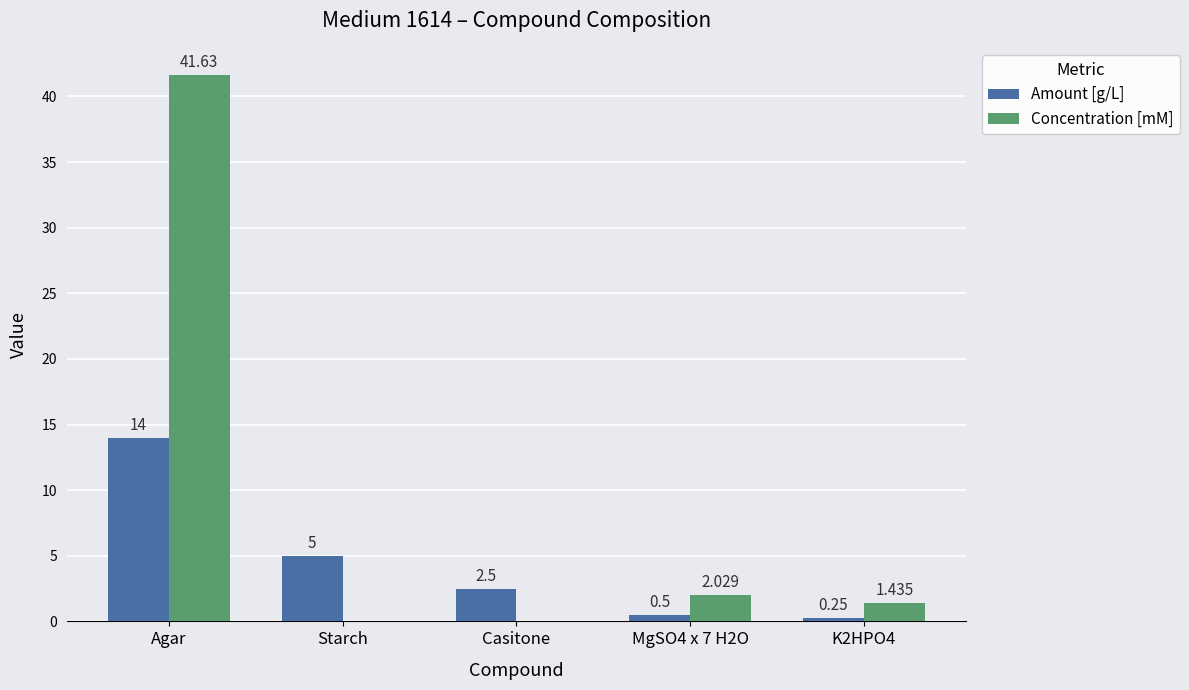

What is the approximate value of Amount [g/L] at Agar?

14.0